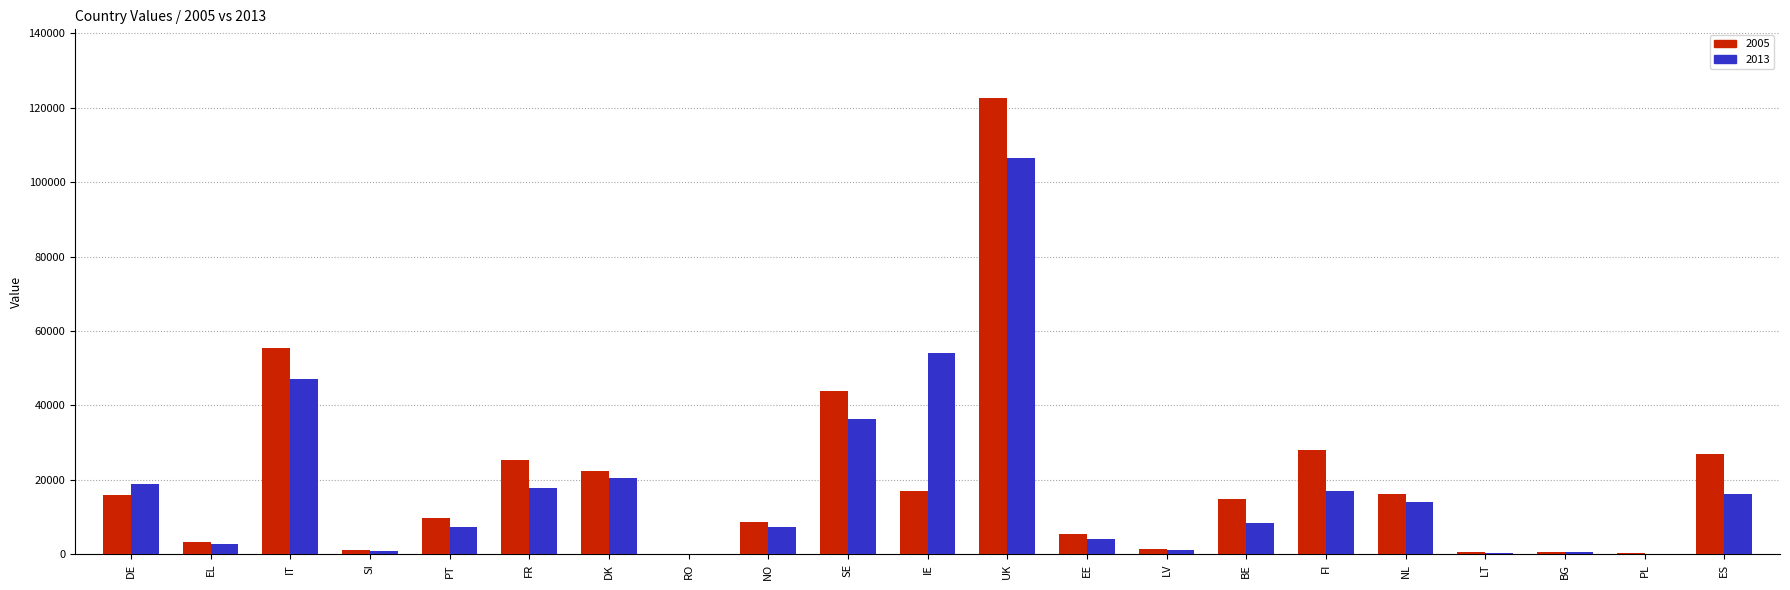

How many categories are shown in the chart?

21